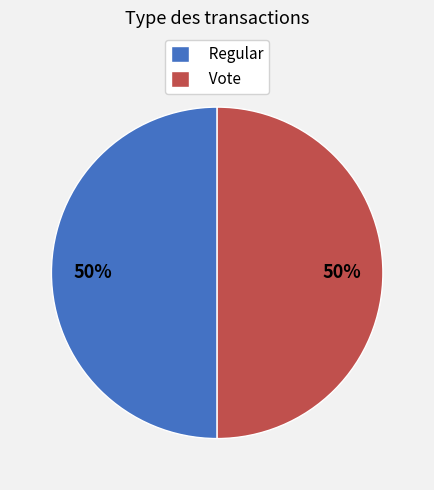

To the nearest percent, what portion does Regular represent?

50%